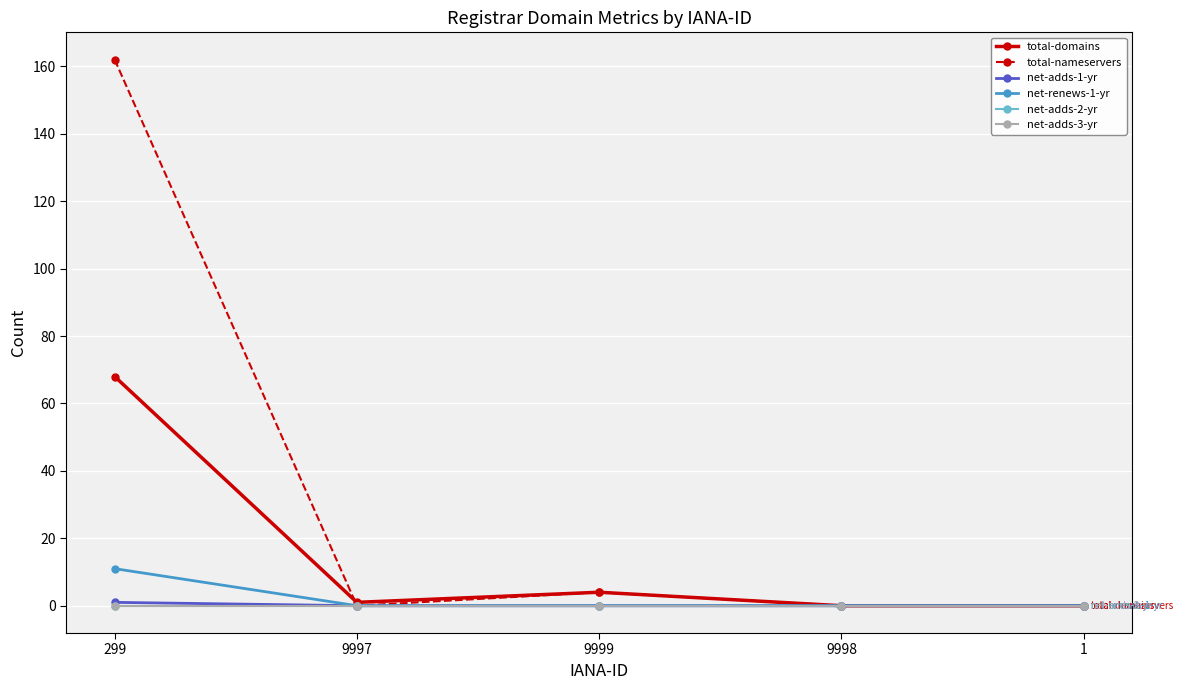

Is the value of net-adds-1-yr at 9999 greater than the value of total-nameservers at 9999?

No